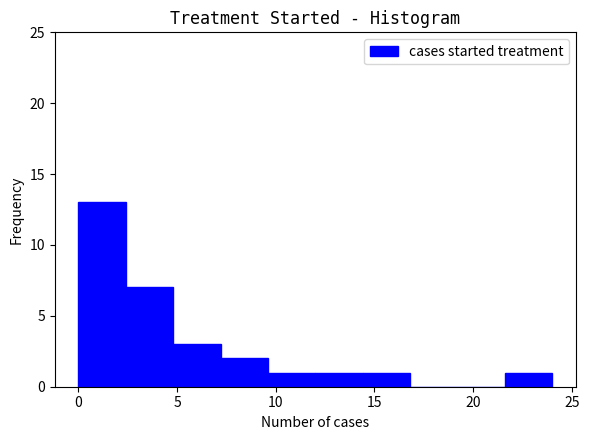

Which range on the x-axis has the tallest bar?

0.0 to 2.4